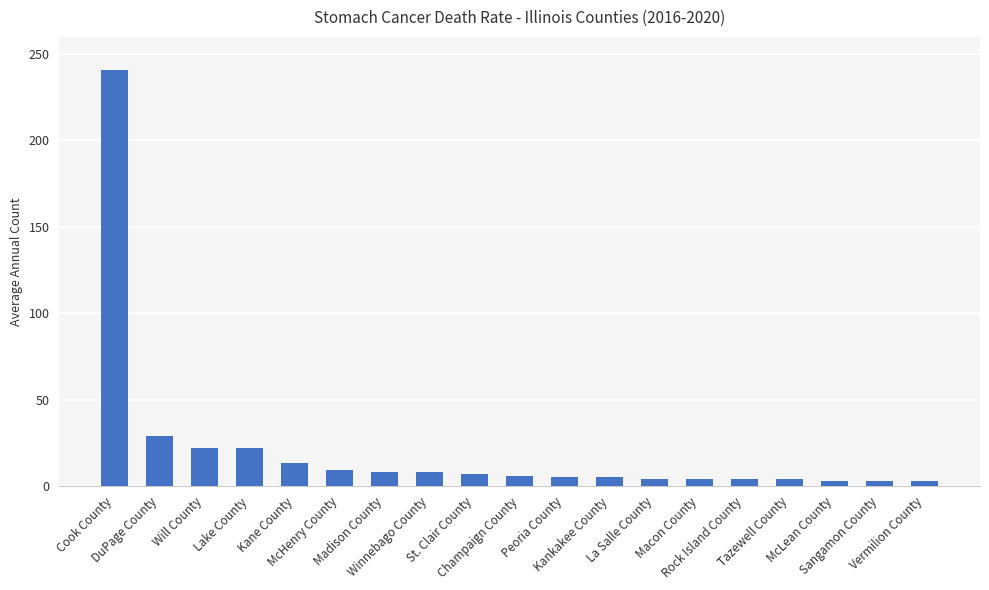

What is the sum of the values at Kane County and Rock Island County?

17